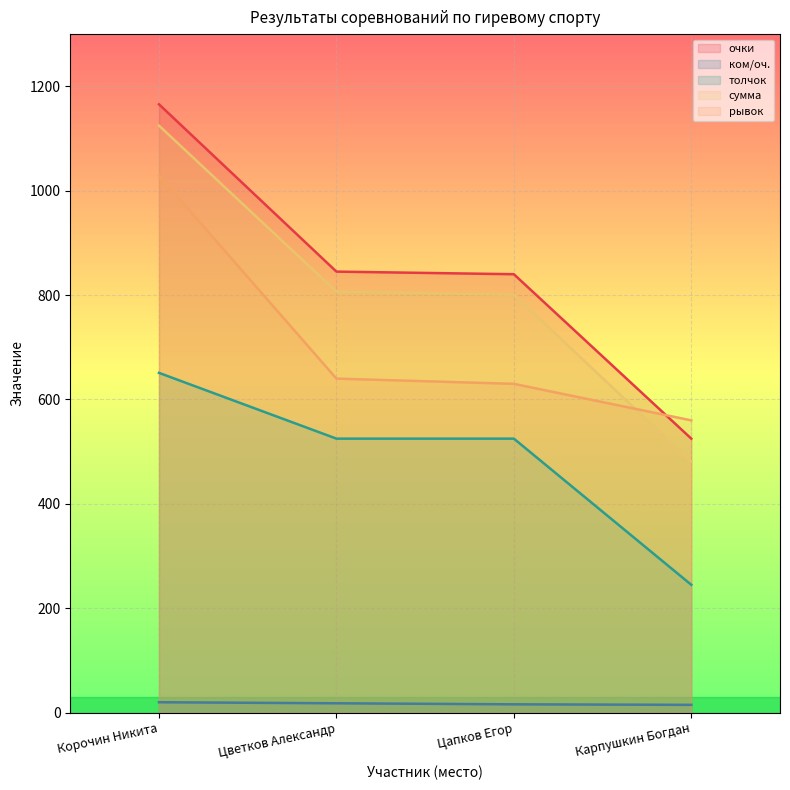

What is the value of the очки point at the 2nd from the left?

845.0